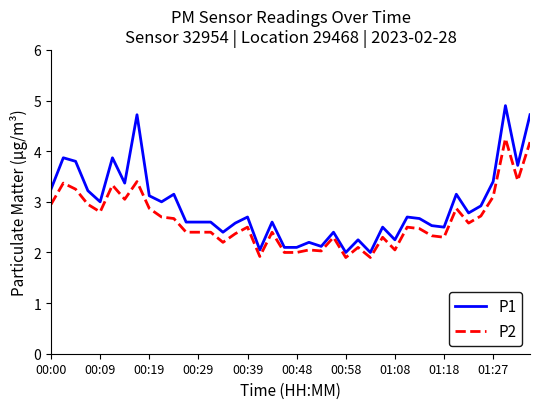

Which series has the largest range (max minus min)?

P1